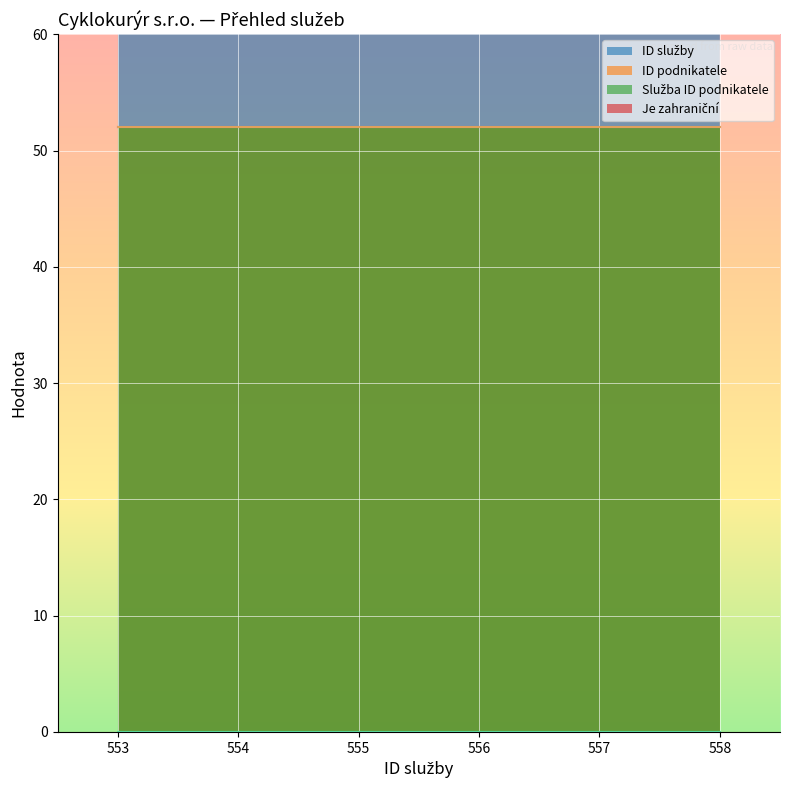

Which series has the largest range (max minus min)?

ID služby